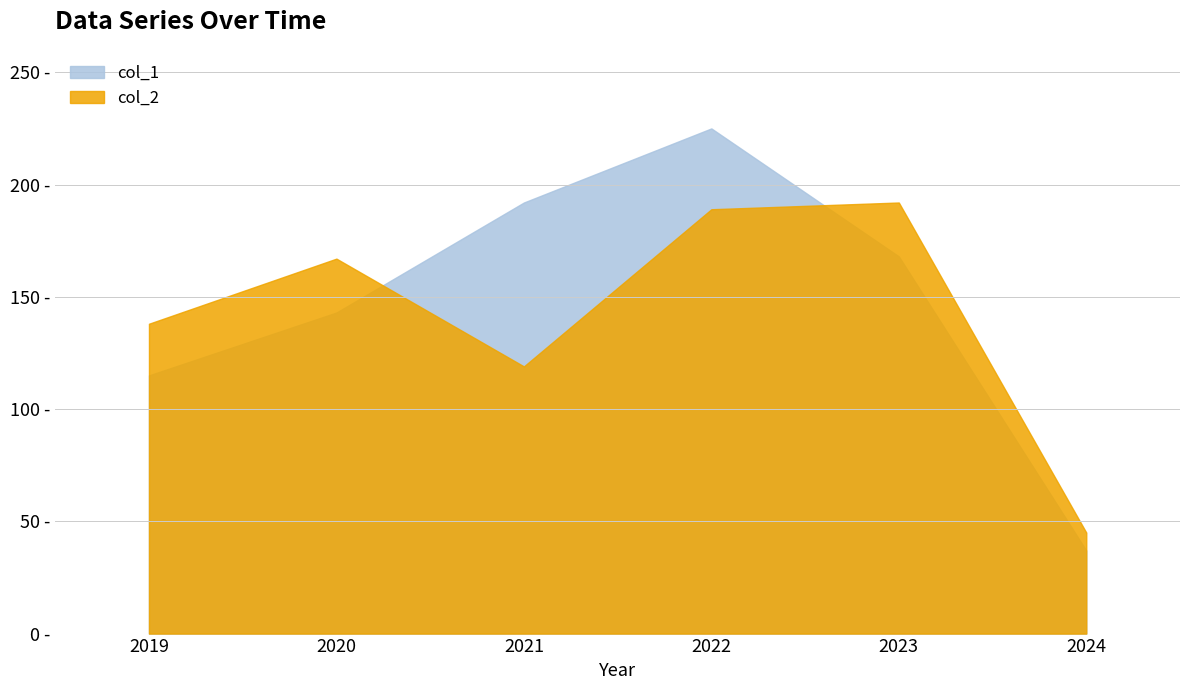

What is the difference between the maximum and minimum values in the col_1 series?

188